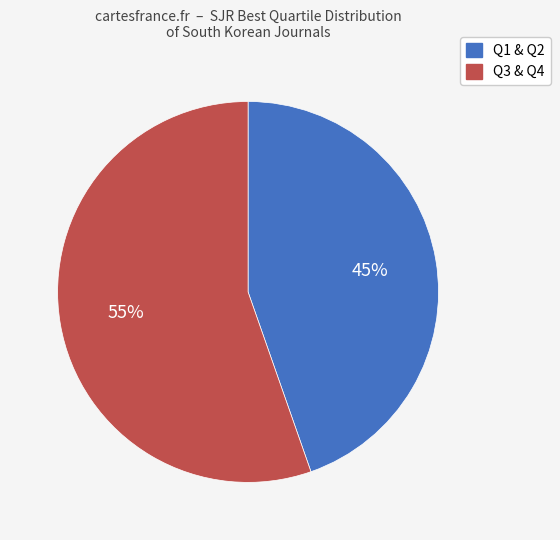

To the nearest percent, what is the average slice percentage?

50%